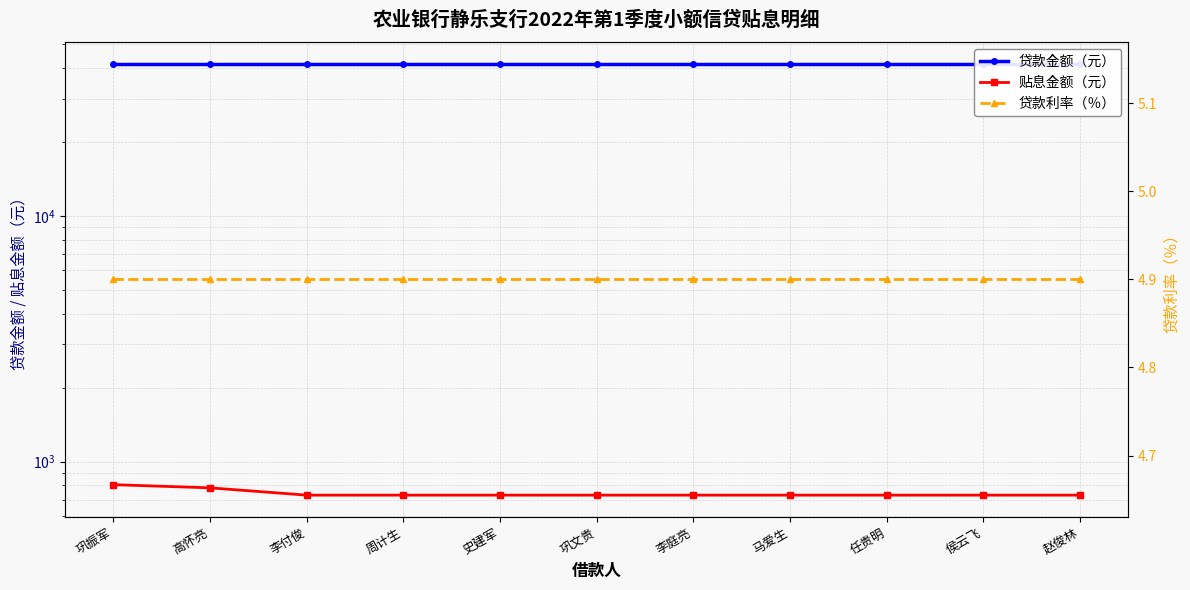

What is the lowest value of the 贴息金额（元） series?

730.6